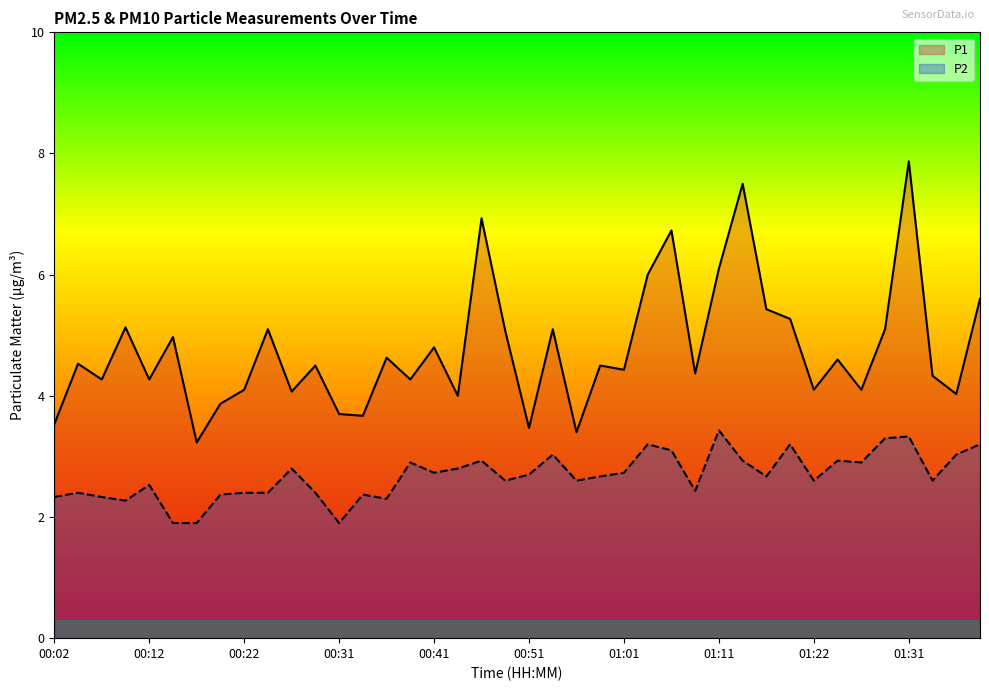

What is the total value across all series at 01:31?

11.2